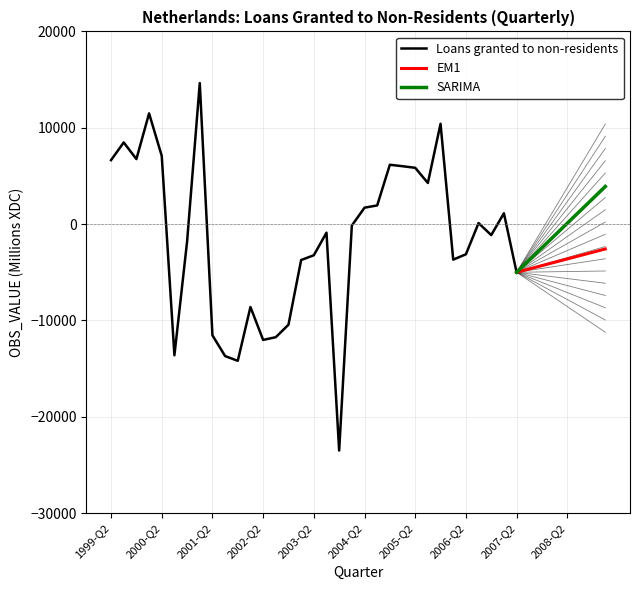

How many data points are less than -151?

20